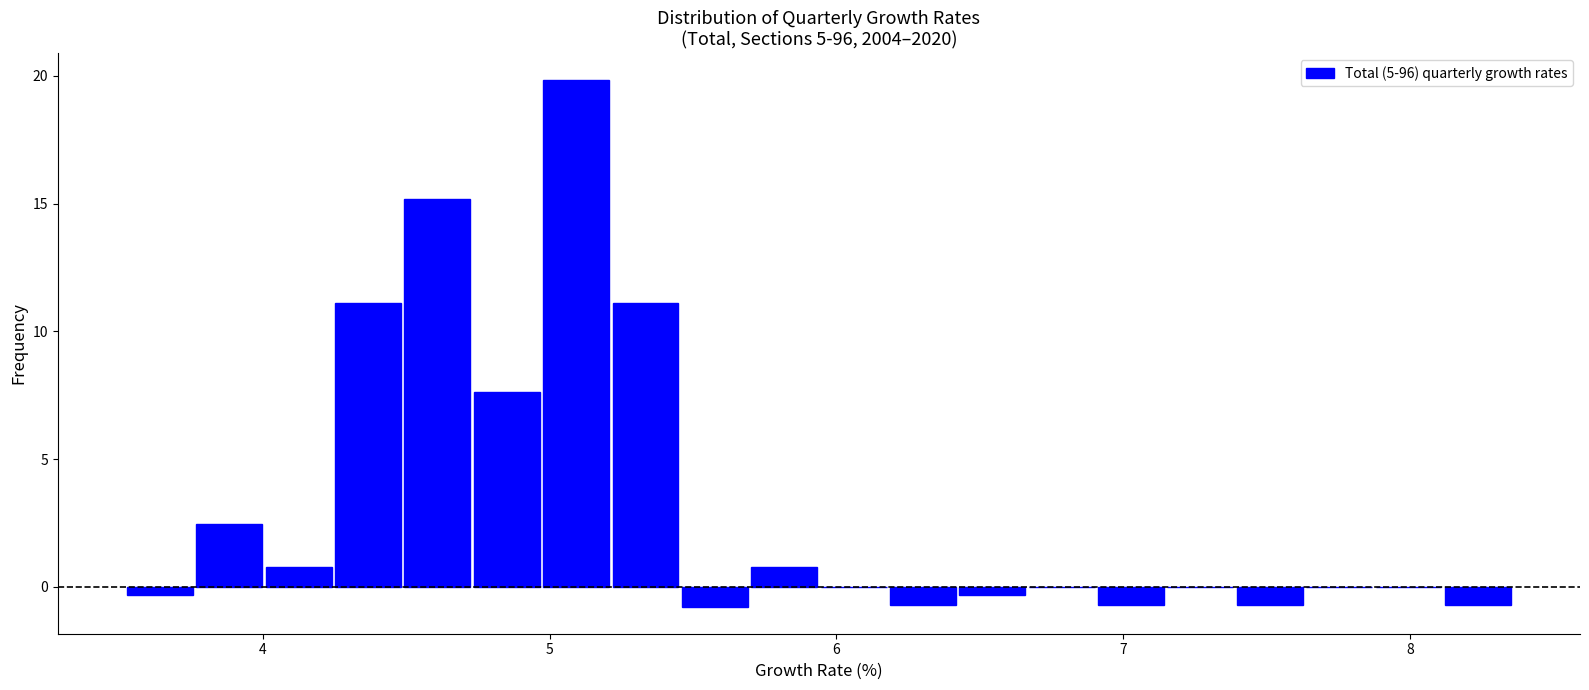

Around what value on the x-axis is the tallest bar? Give the approximate position of its centre, as read against the axis.

5.1